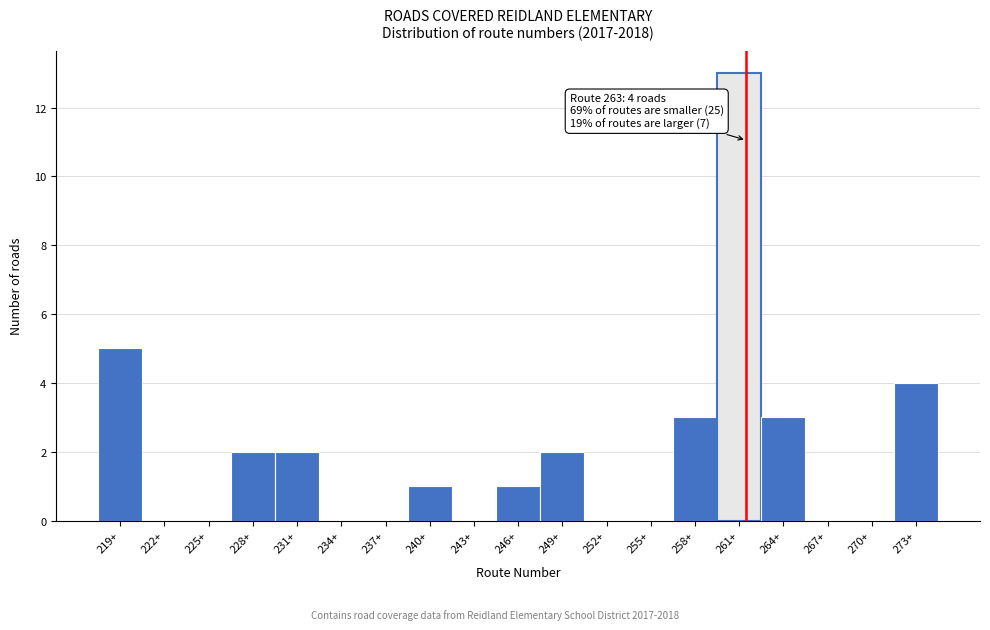

Reading left to right, what are all the values shown in this chart?

219+=5	222+=0	225+=0	228+=2	231+=2	234+=0	237+=0	240+=1	243+=0	246+=1	249+=2	252+=0	255+=0	258+=3	261+=13	264+=3	267+=0	270+=0	273+=4